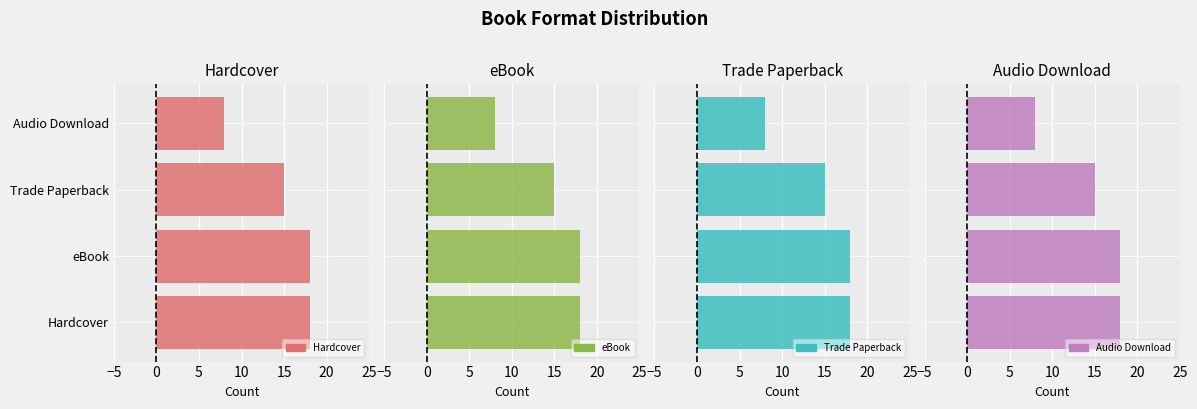

What is the sum of all Audio Download values?

59